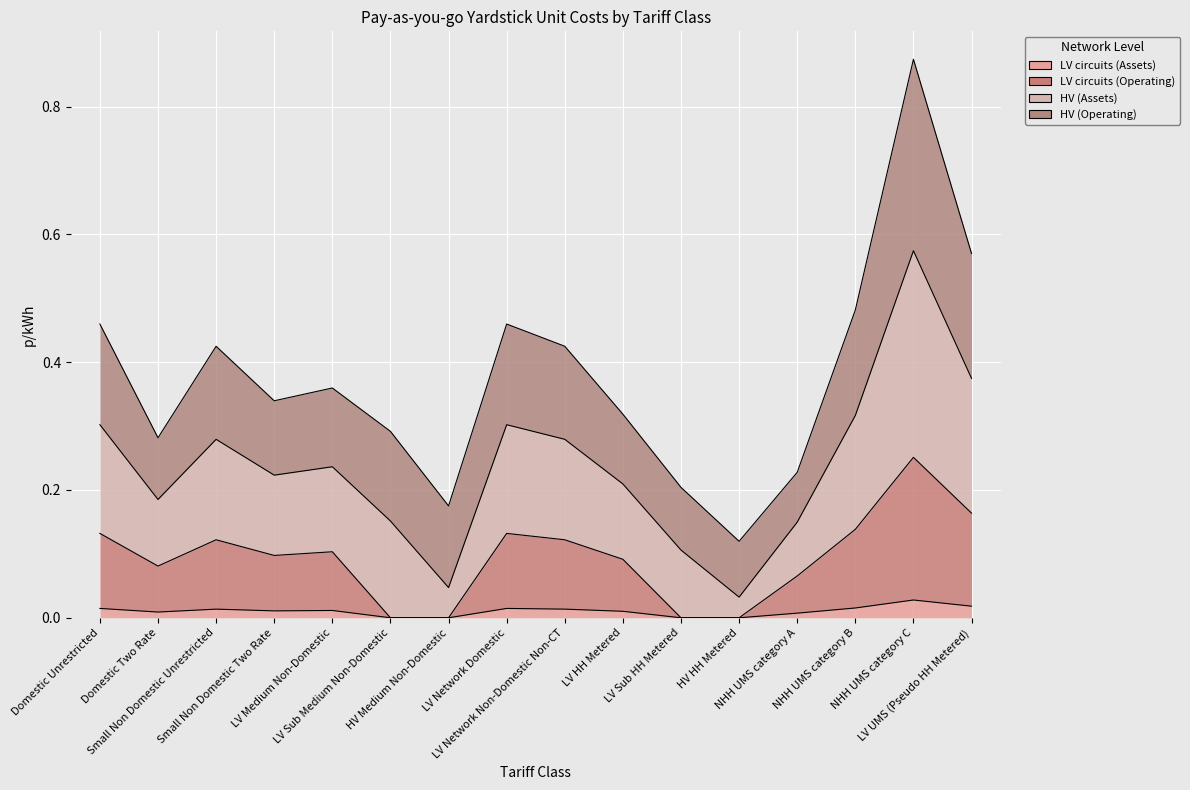

Rank the categories by LV circuits (Assets) value from highest to lowest.

NHH UMS category C, LV UMS (Pseudo HH Metered), NHH UMS category B, Domestic Unrestricted, LV Network Domestic, Small Non Domestic Unrestricted, LV Network Non-Domestic Non-CT, LV Medium Non-Domestic, Small Non Domestic Two Rate, LV HH Metered, Domestic Two Rate, NHH UMS category A, LV Sub Medium Non-Domestic, HV Medium Non-Domestic, LV Sub HH Metered, HV HH Metered